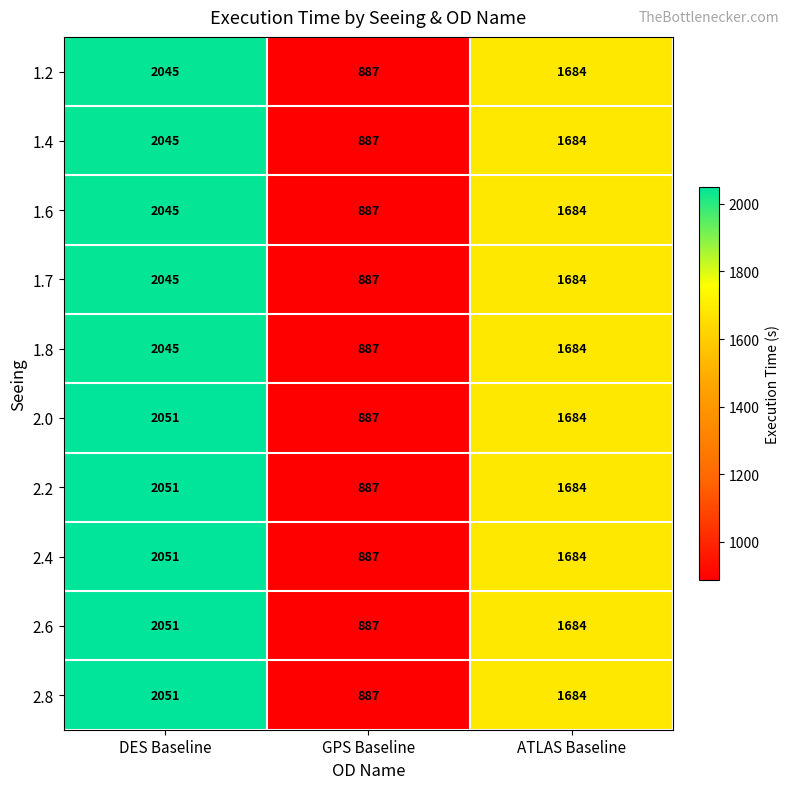

Reading left to right, transcribe all the data shown in this chart.

1.2: 2045	887	1684
1.4: 2045	887	1684
1.6: 2045	887	1684
1.7: 2045	887	1684
1.8: 2045	887	1684
2.0: 2051	887	1684
2.2: 2051	887	1684
2.4: 2051	887	1684
2.6: 2051	887	1684
2.8: 2051	887	1684